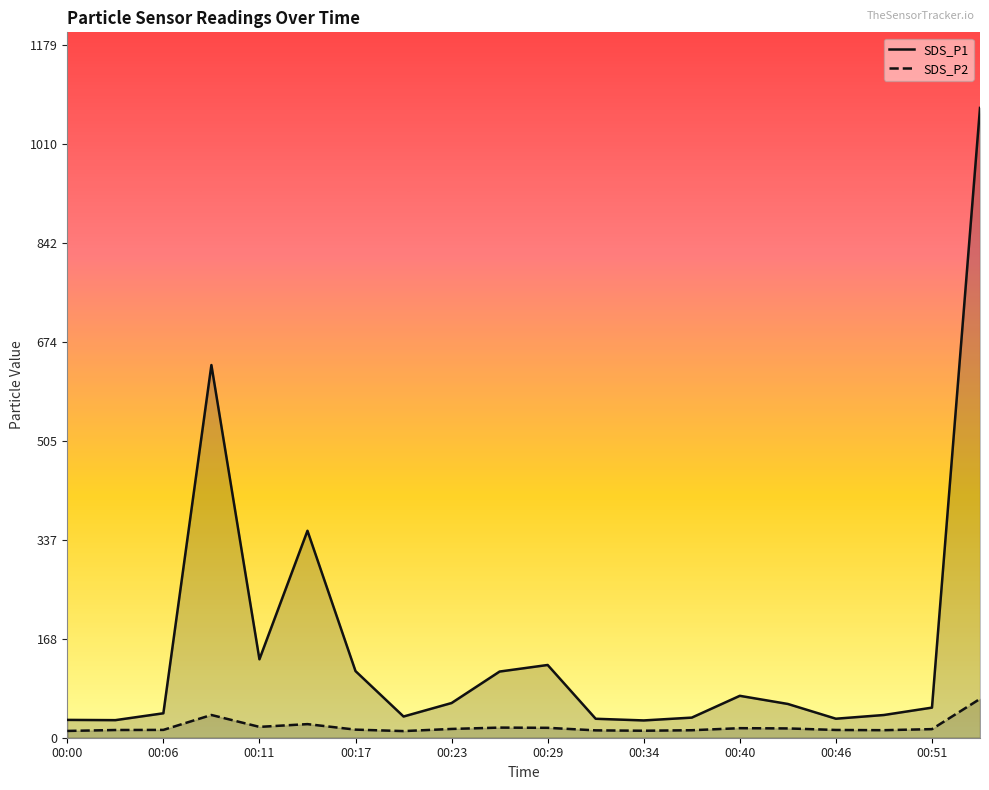

List the series in order of their overall mean, highest first.

SDS_P1, SDS_P2